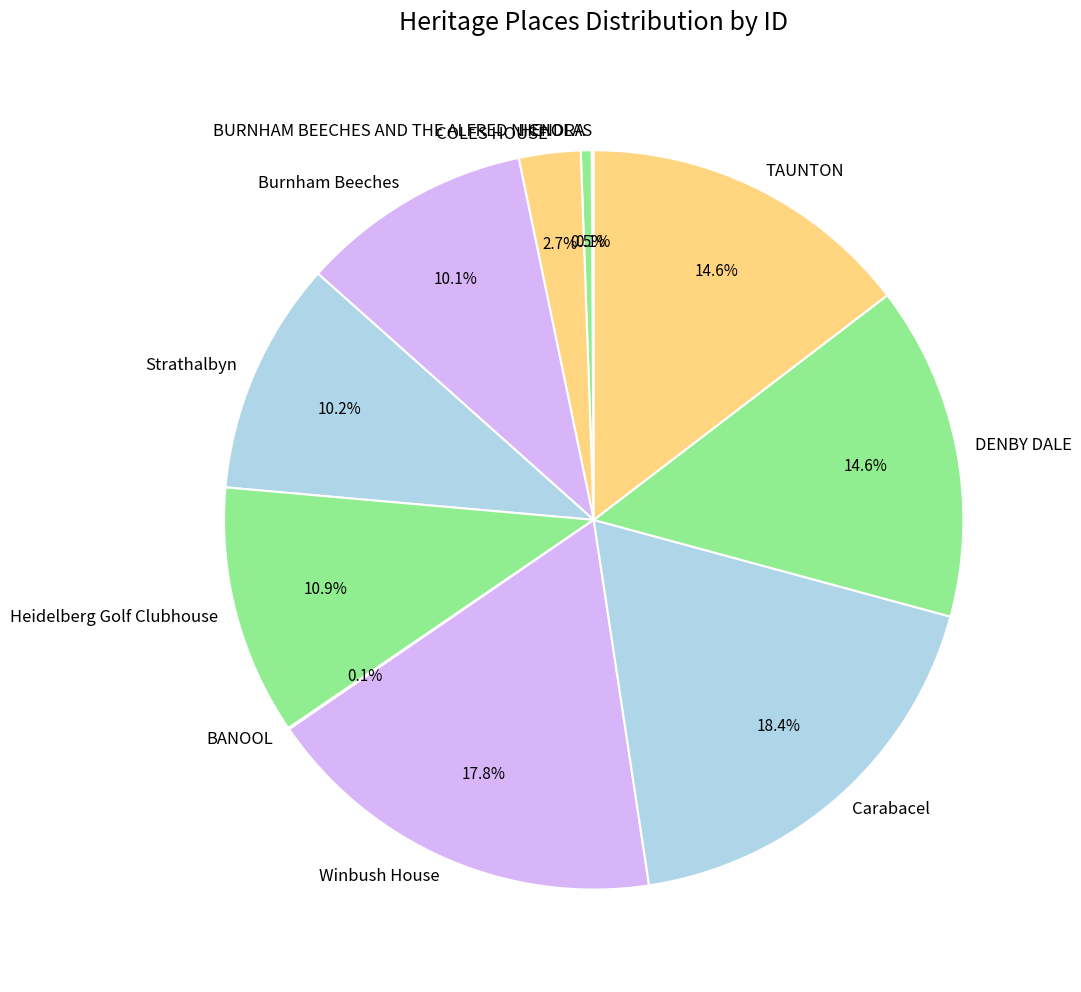

What is the ratio of the value at COLES HOUSE to the value at Strathalbyn?

0.3